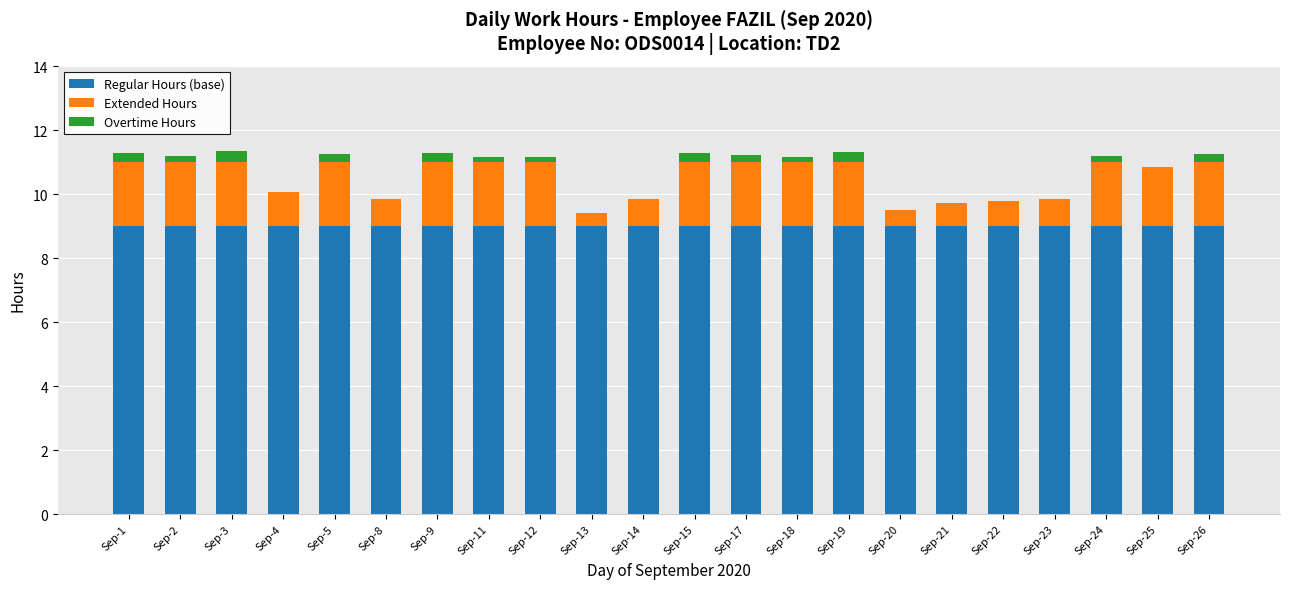

True or false: Regular Hours (base) has a value of 9.0 at Sep-11.

True